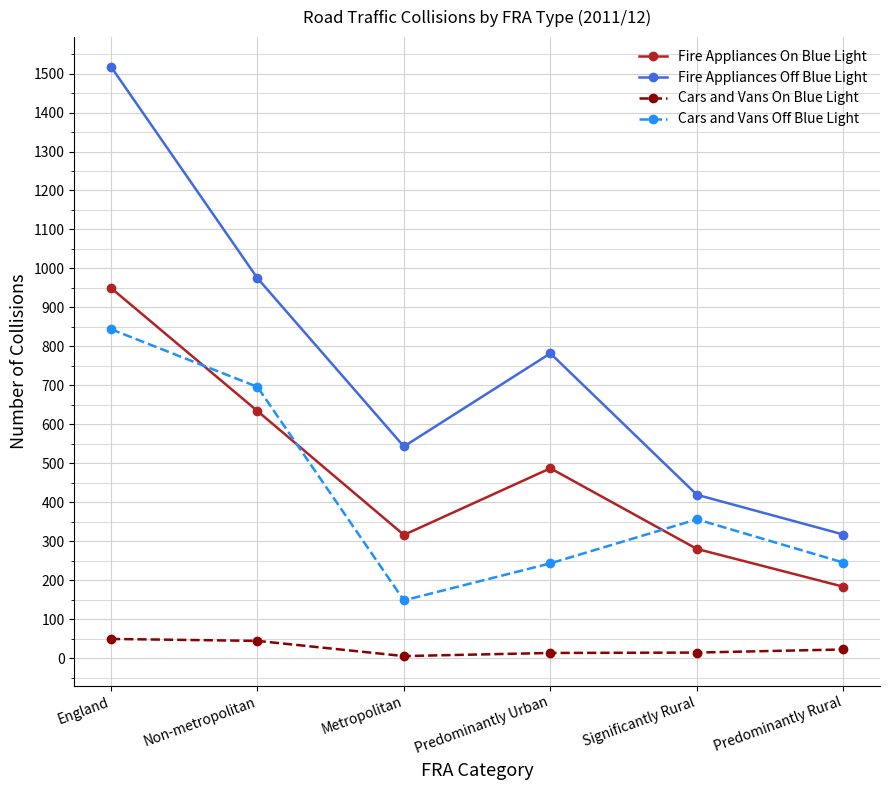

What is the difference between the second highest and second lowest values in the Cars and Vans On Blue Light series?

31